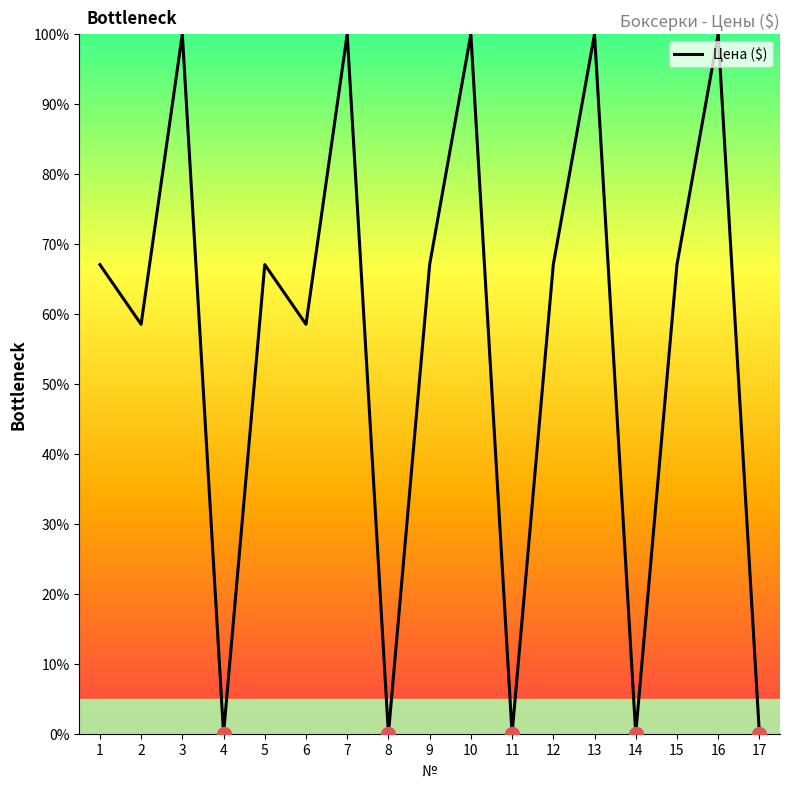

What is the difference between the maximum and second lowest values?

100.0